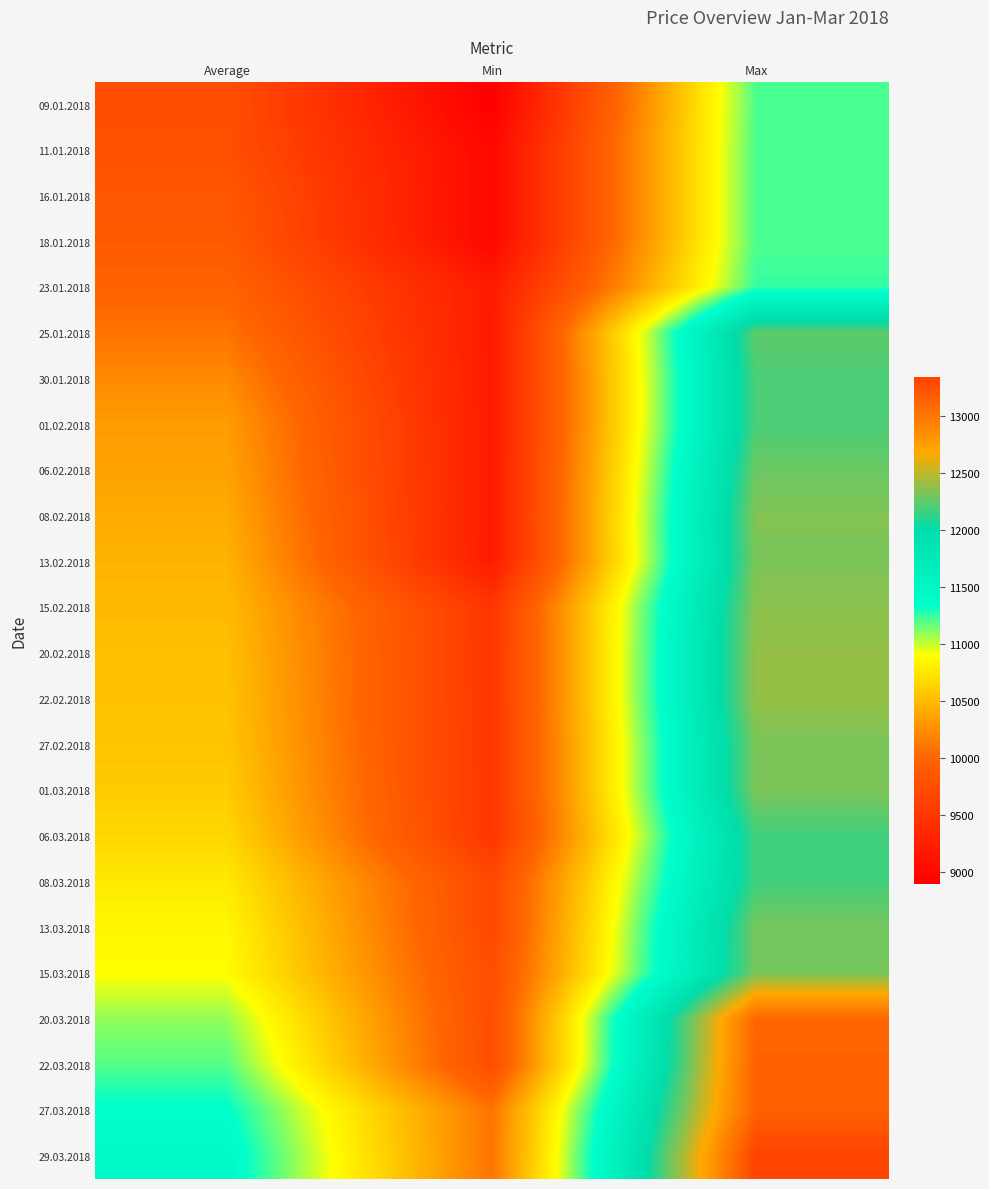

List the series in order of their peak value, highest first.

29.03.2018, 22.03.2018, 27.03.2018, 20.03.2018, 20.02.2018, 22.02.2018, 15.02.2018, 08.02.2018, 13.02.2018, 27.02.2018, 01.03.2018, 13.03.2018, 15.03.2018, 06.02.2018, 25.01.2018, 30.01.2018, 01.02.2018, 06.03.2018, 08.03.2018, 23.01.2018, 09.01.2018, 11.01.2018, 16.01.2018, 18.01.2018